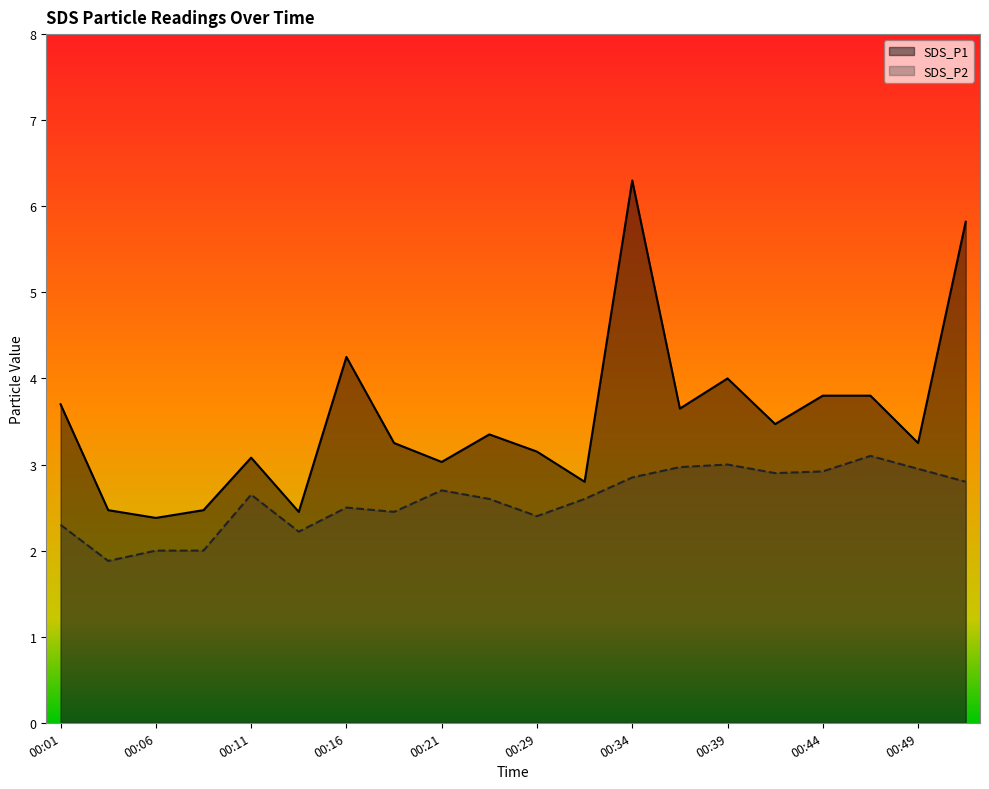

Is the value of SDS_P2 at 00:39 greater than the value of SDS_P1 at 00:19?

No